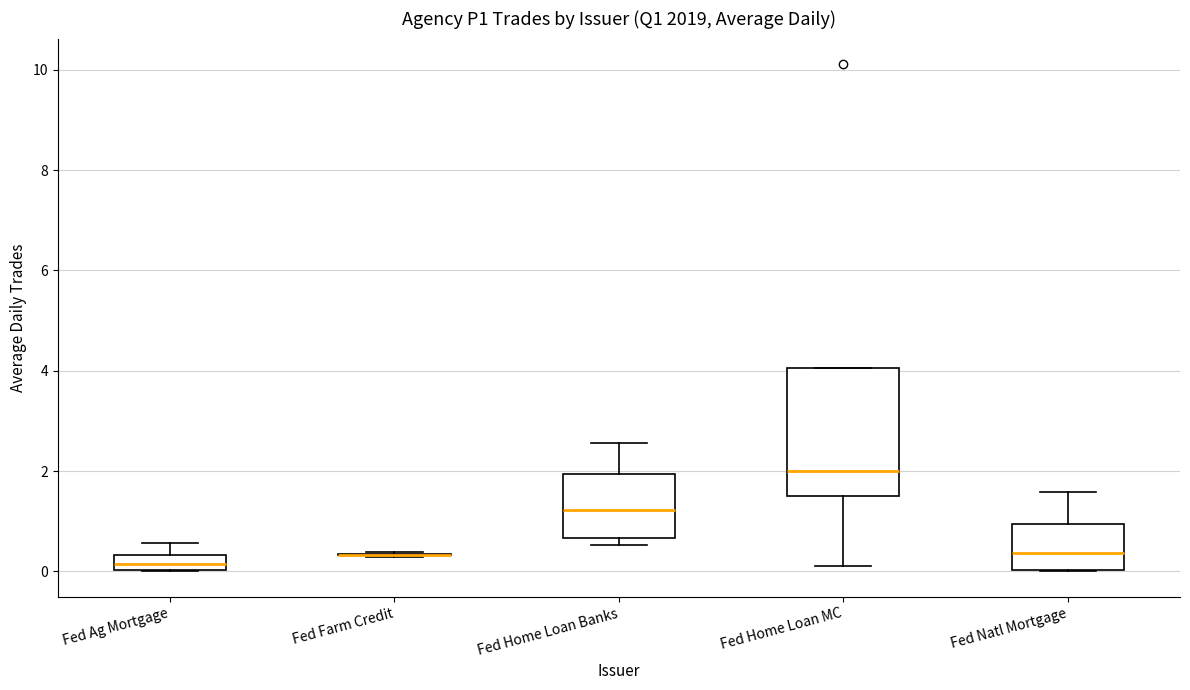

Comparing the boxes themselves (not the whiskers), which one is the tallest?

Fed Home Loan MC